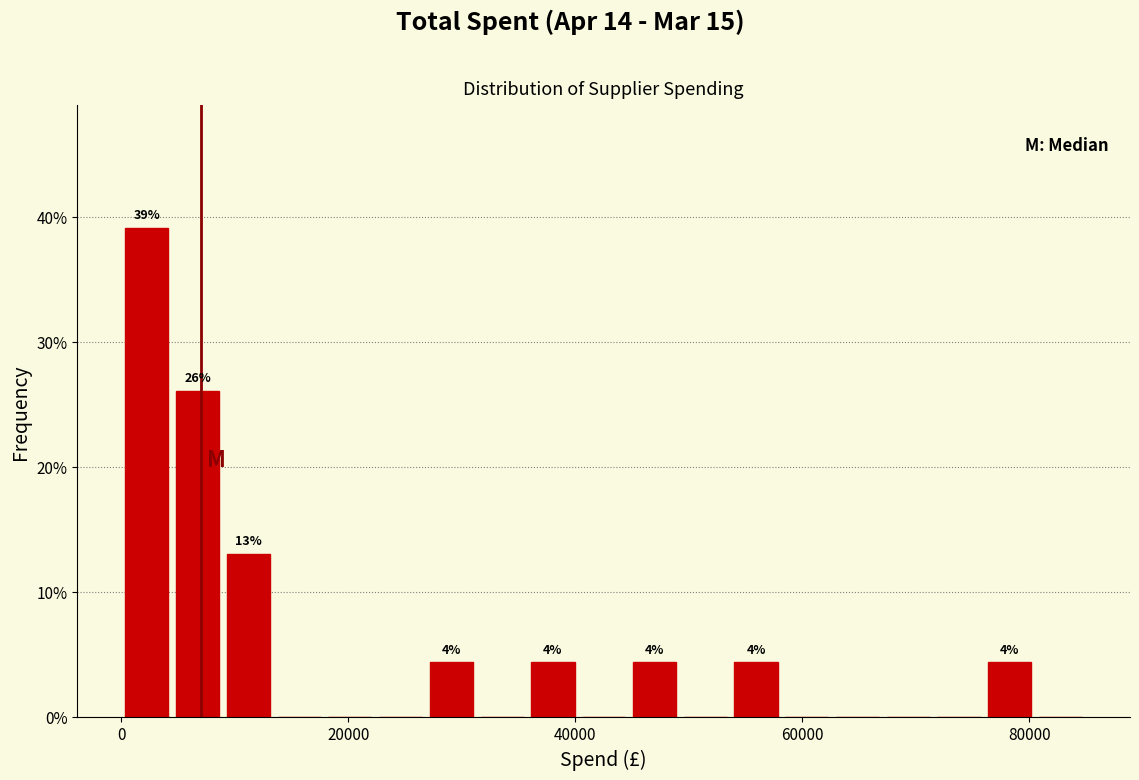

Around what value on the x-axis is the tallest bar? Give the approximate position of its centre, as read against the axis.

2000